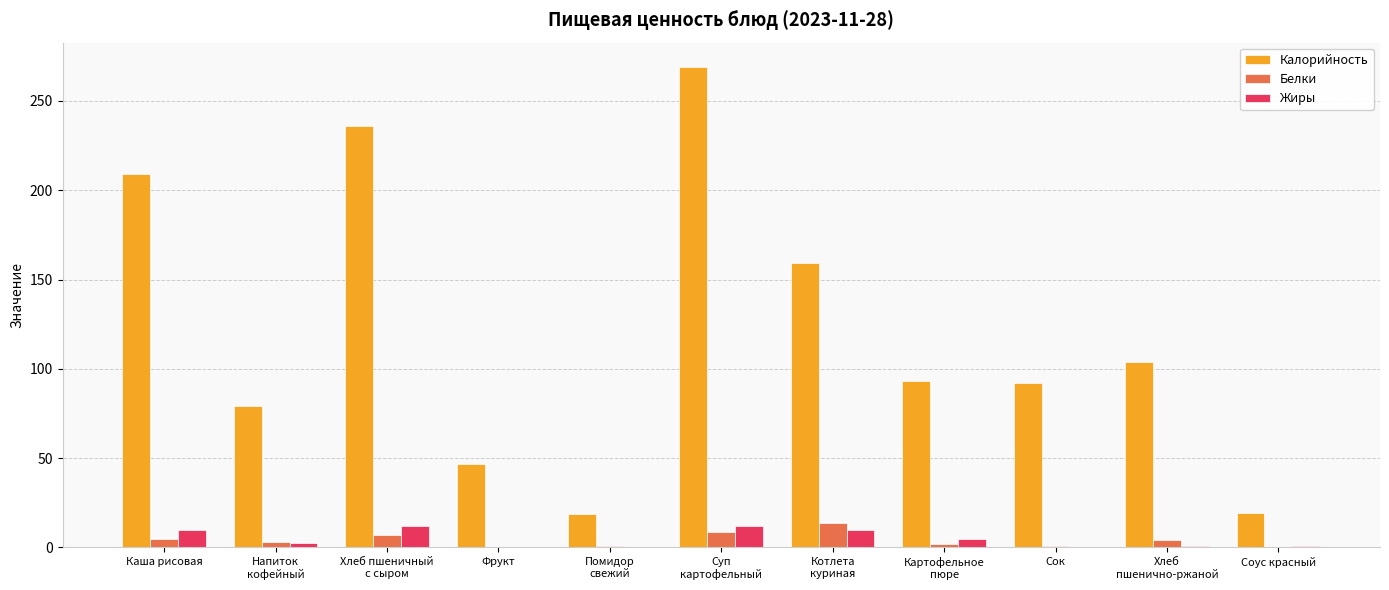

What is the maximum value for Жиры?

12.0